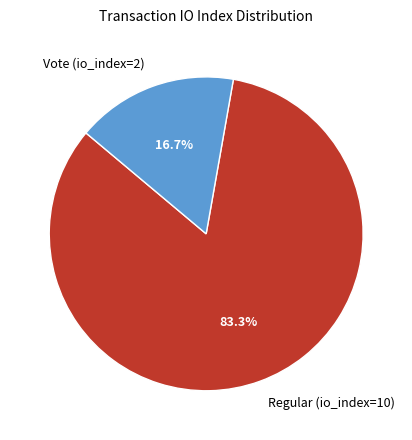

Which category accounts for the majority?

Regular (io_index=10)